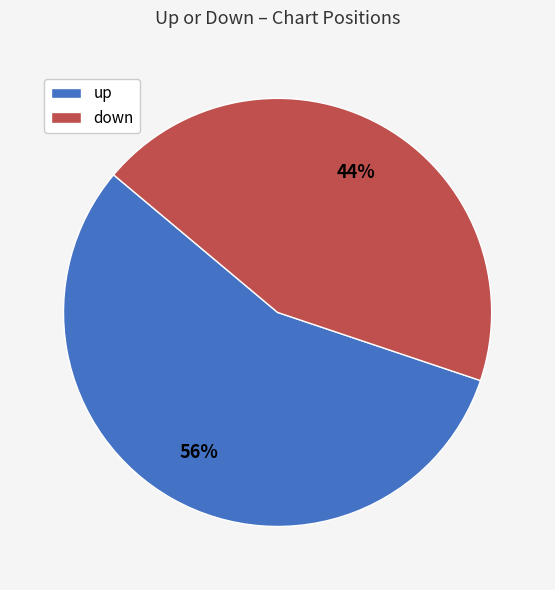

To the nearest percent, what is the combined percentage of down and up?

100%